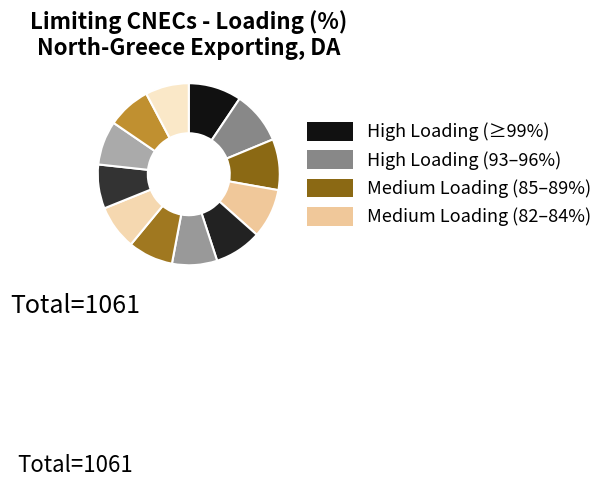

How many segments does this pie chart have?

12